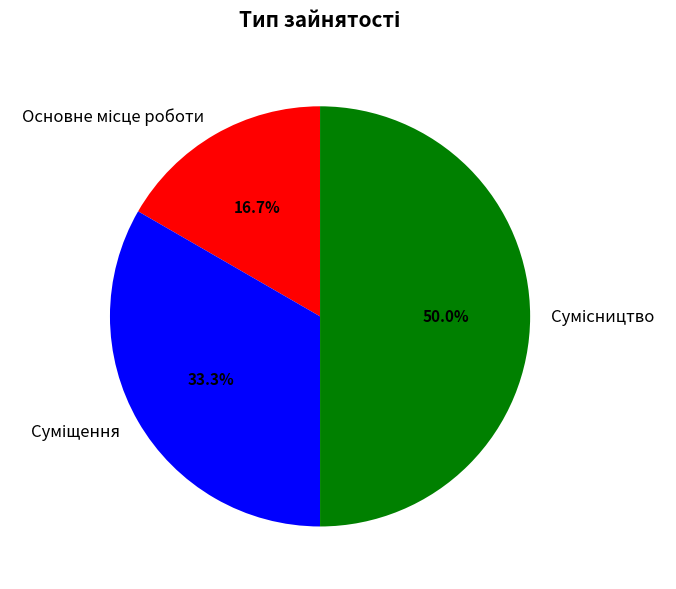

Does any single category account for the majority?

No